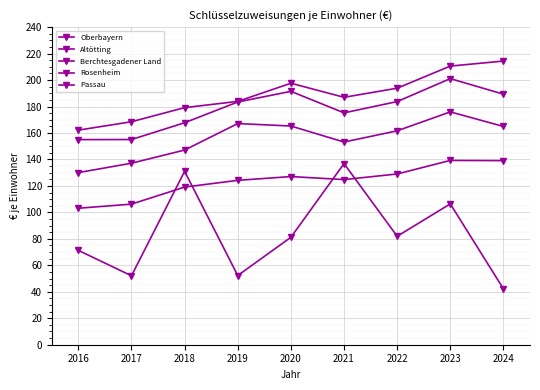

At how many categories does at least one series exceed 48?

9